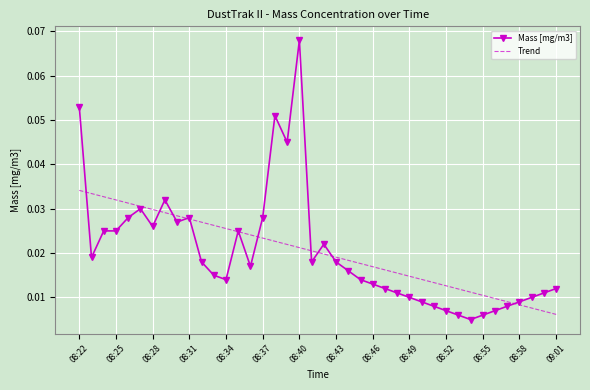

Which series has the widest spread of values?

Mass [mg/m3]